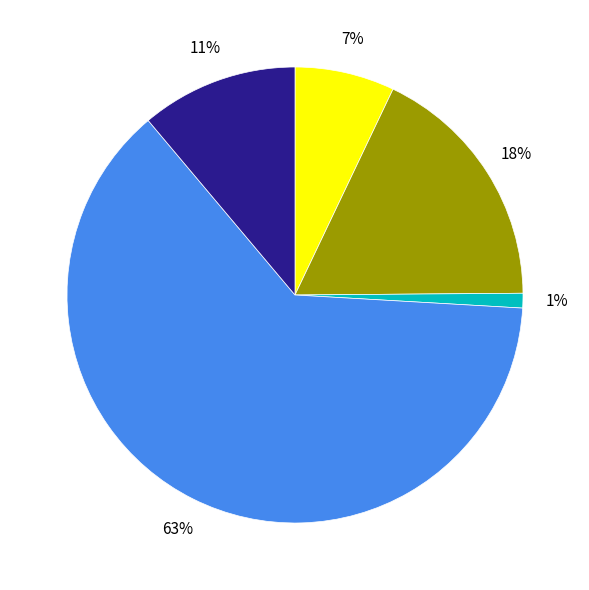

Is there any slice that represents more than half of the pie?

Yes